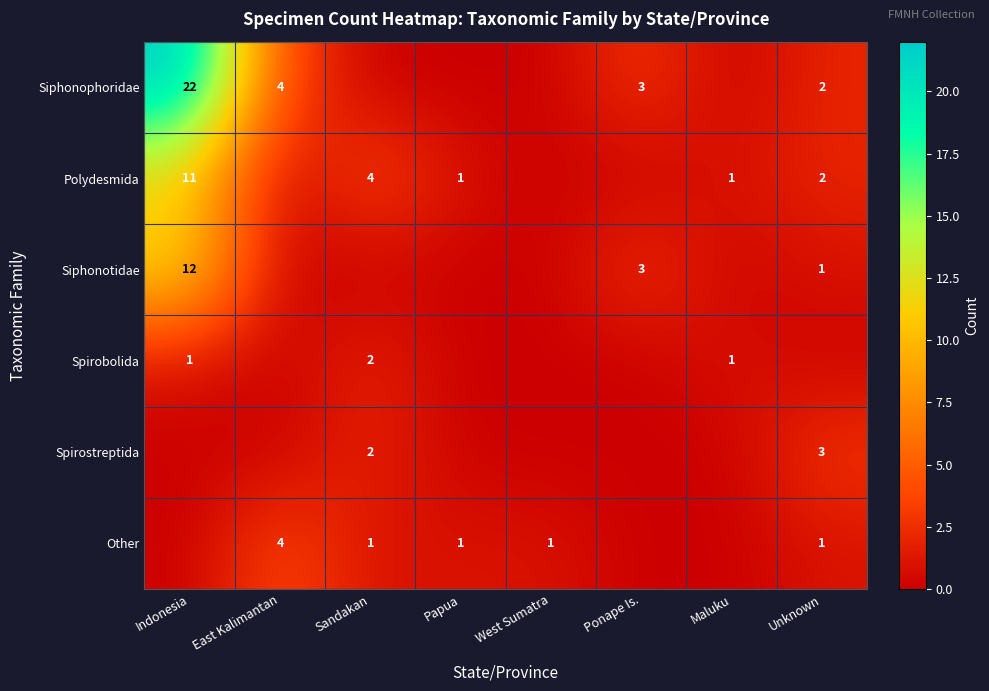

True or false: Siphonophoridae has a value of 3 at Unknown.

False